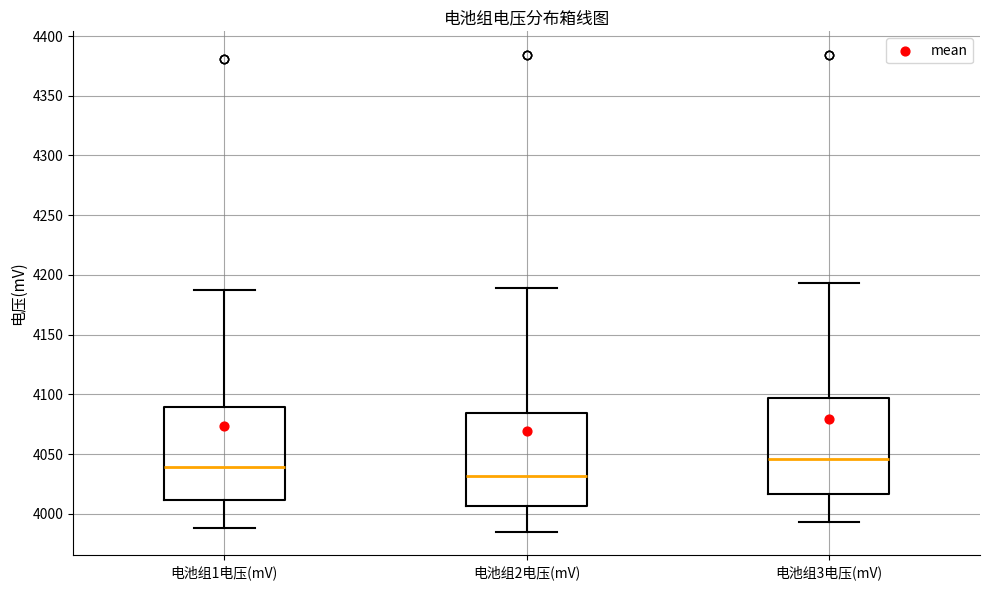

Reading left to right, transcribe this box plot: for each box, give where its median line is, the range the box spans, and where its two whiskers end, as read against the y-axis. The values are not printed on the chart, so give them approximately, as read against the axis.

电池组1电压(mV): median 4040, box 4010 to 4090, whiskers 3990 to 4185
电池组2电压(mV): median 4030, box 4005 to 4085, whiskers 3985 to 4190
电池组3电压(mV): median 4045, box 4015 to 4095, whiskers 3995 to 4195